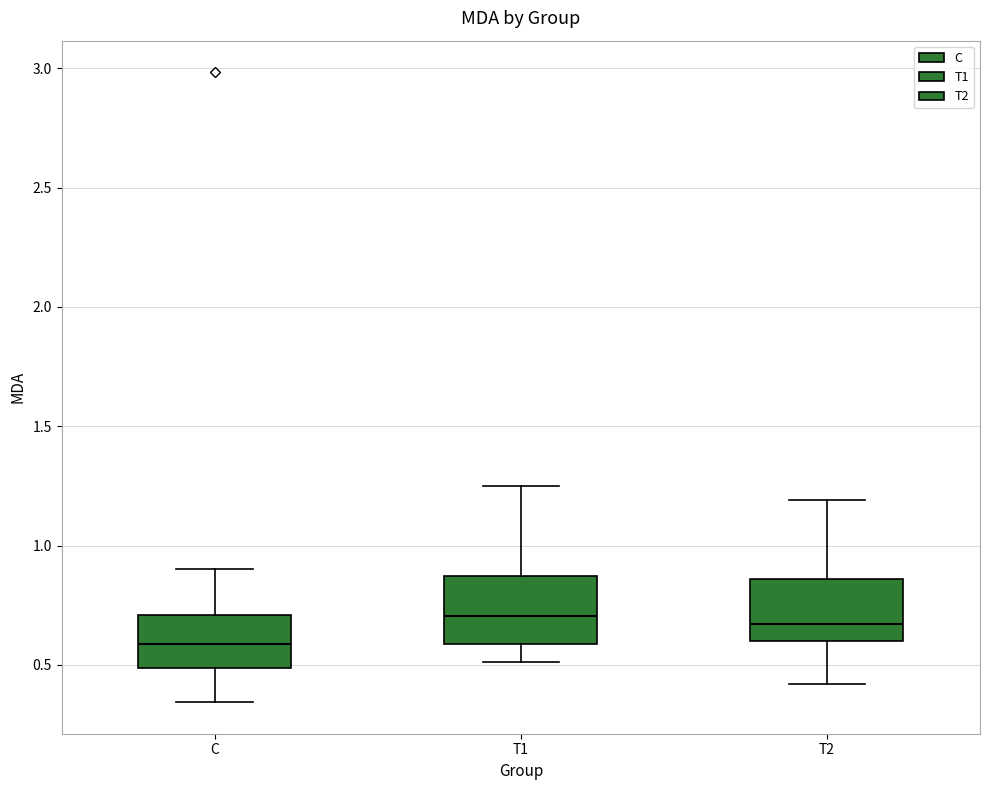

Reading left to right, transcribe this box plot: for each box, give where its median line is, the range the box spans, and where its two whiskers end, as read against the y-axis. The values are not printed on the chart, so give them approximately, as read against the axis.

C: median 0.60, box 0.50 to 0.70, whiskers 0.35 to 0.90
T1: median 0.70, box 0.60 to 0.85, whiskers 0.50 to 1.25
T2: median 0.65, box 0.60 to 0.85, whiskers 0.40 to 1.20